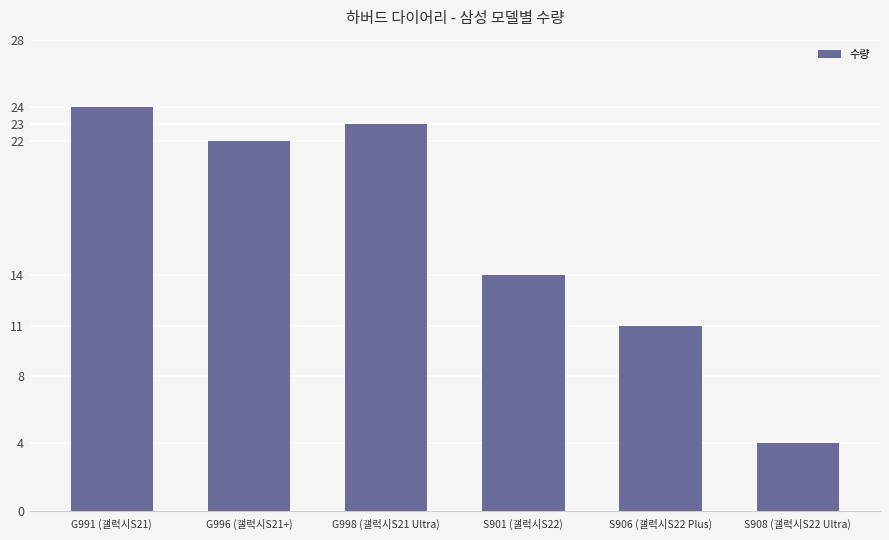

What position from the right is G996 (갤럭시S21+)?

5